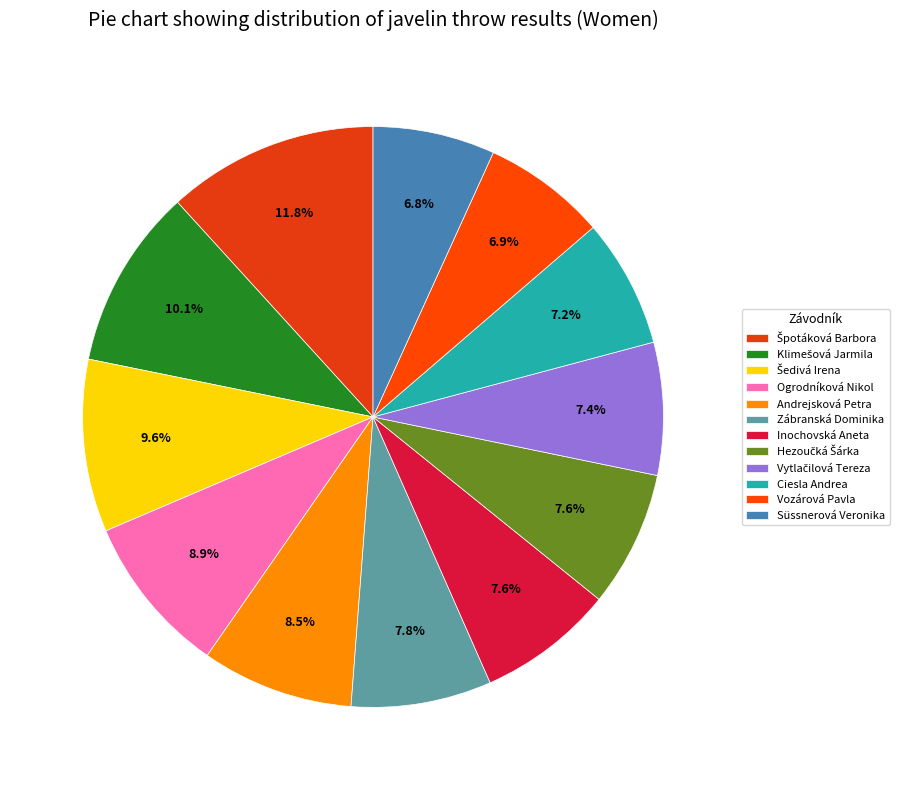

To the nearest percent, what is the difference between the Šedivá Irena and Andrejsková Petra slice percentages?

1%